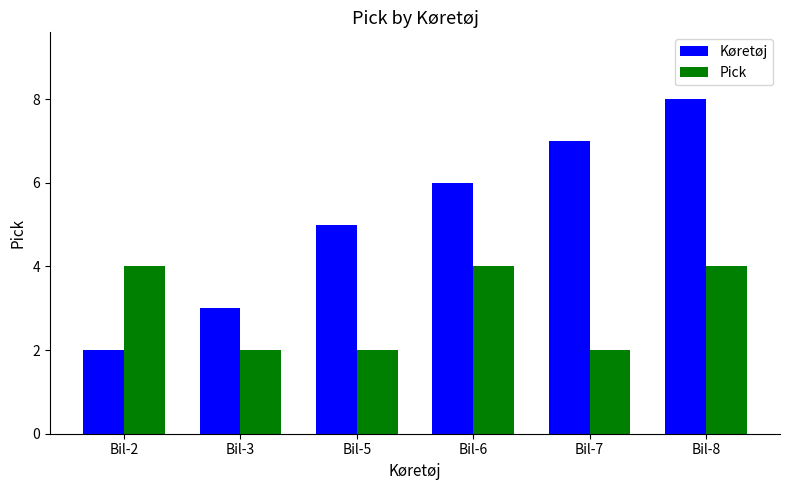

What is the total value across all series at Bil-5?

7